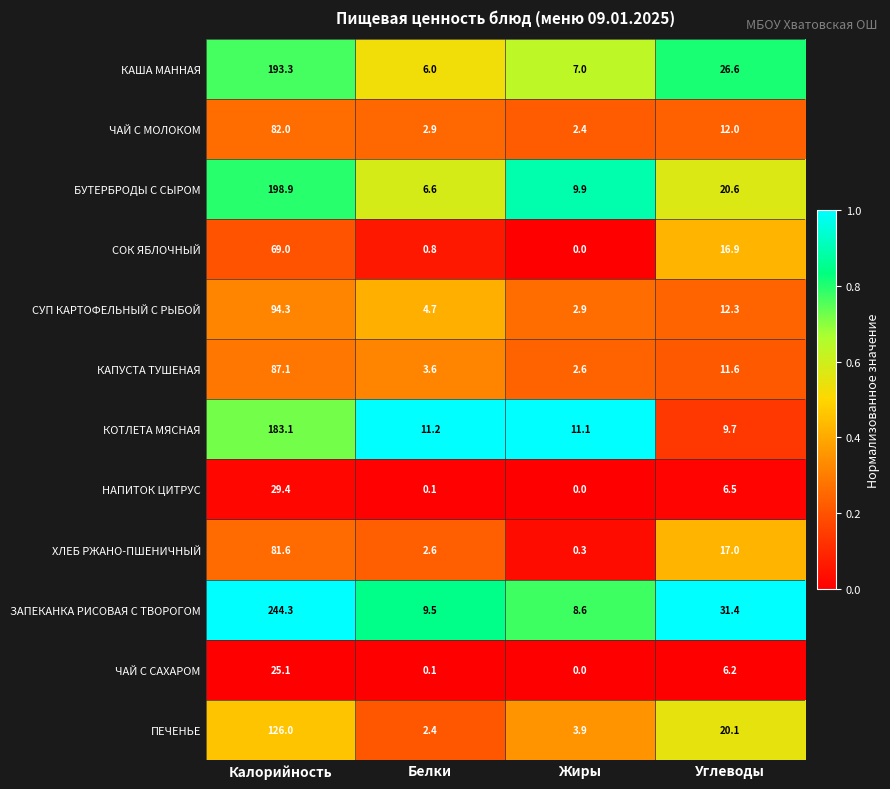

The ЗАПЕКАНКА РИСОВАЯ С ТВОРОГОМ series shows 15.2 at Жиры. True or false?

False